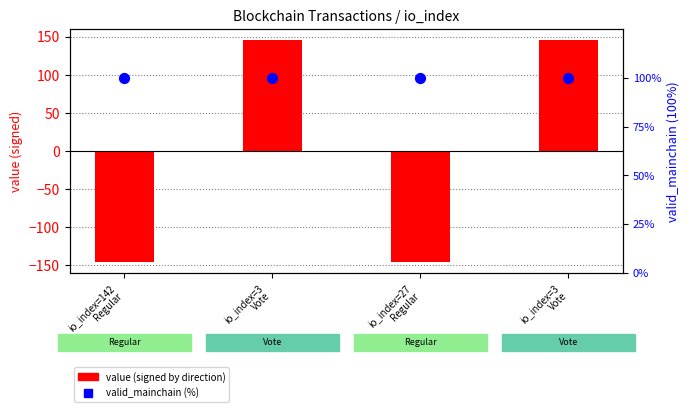

Is the value of value (signed by direction) at io_index=3
Vote greater than the value of valid_mainchain (%) at io_index=3
Vote?

Yes